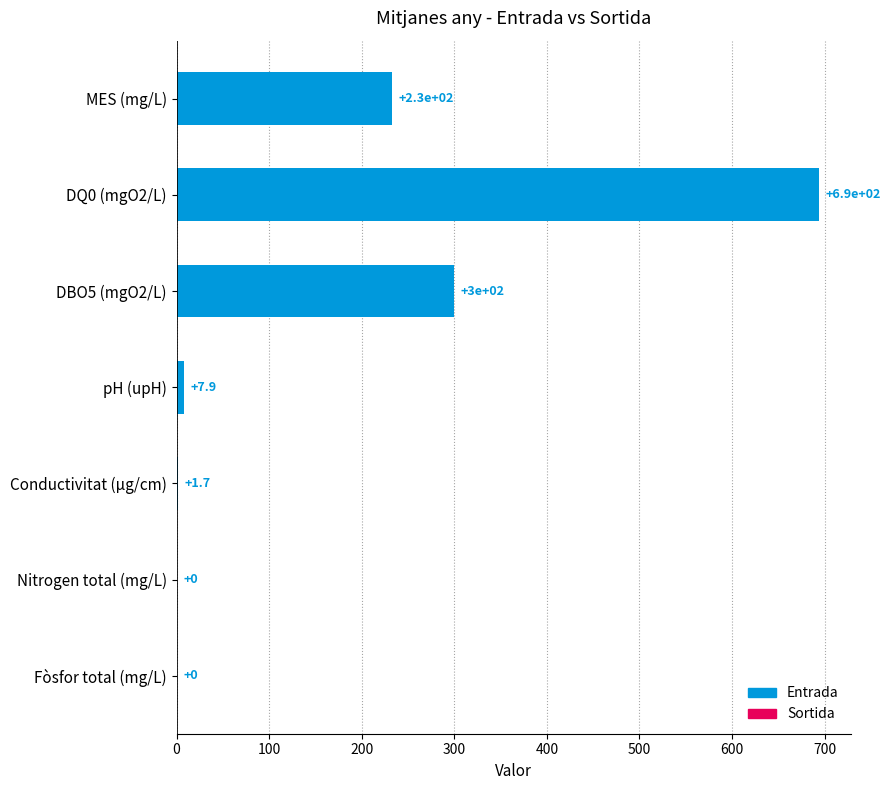

Reading right to left, what are all the values shown in this chart?

Fòsfor total (mg/L)=0.0	Nitrogen total (mg/L)=0.0	Conductivitat (µg/cm)=1.7	pH (upH)=7.9	DBO5 (mgO2/L)=300.0	DQ0 (mgO2/L)=694.0	MES (mg/L)=233.0